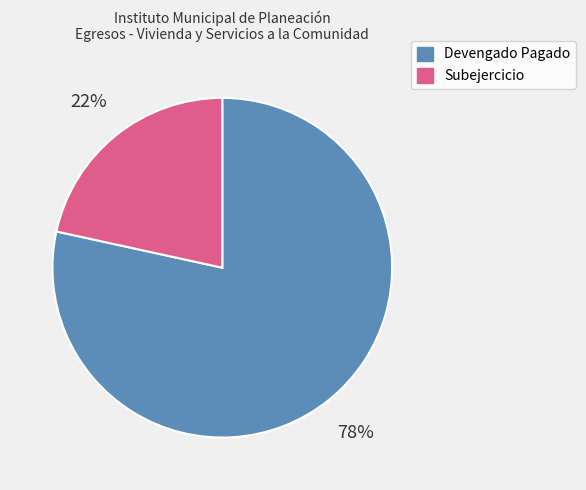

Which has a higher value, Devengado Pagado or Subejercicio?

Devengado Pagado